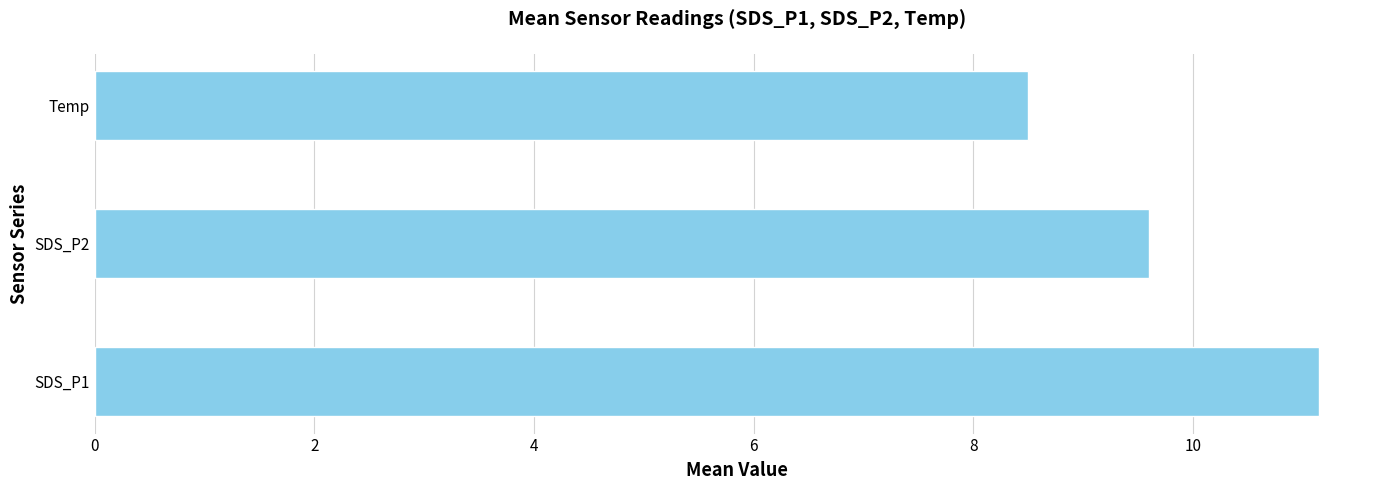

How many series are shown in this chart?

1